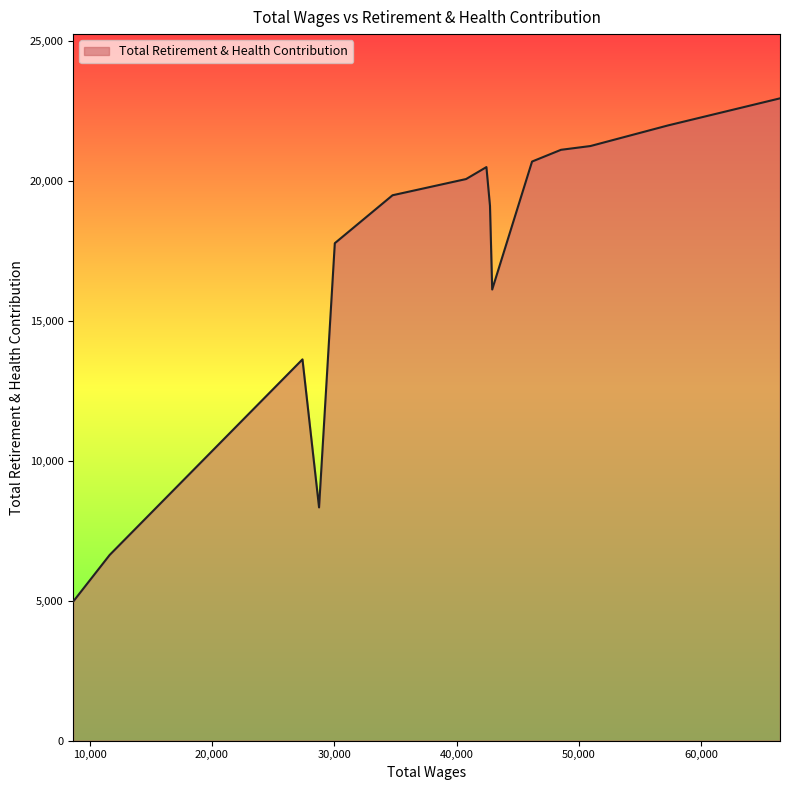

Rank the categories by value from lowest to highest.

8658.0, 11642.0, 28761.0, 27406.0, 42917.0, 30050.0, 42736.0, 34770.0, 40782.0, 42444.0, 46176.0, 46176.0, 48540.0, 50950.0, 57282.0, 66447.0